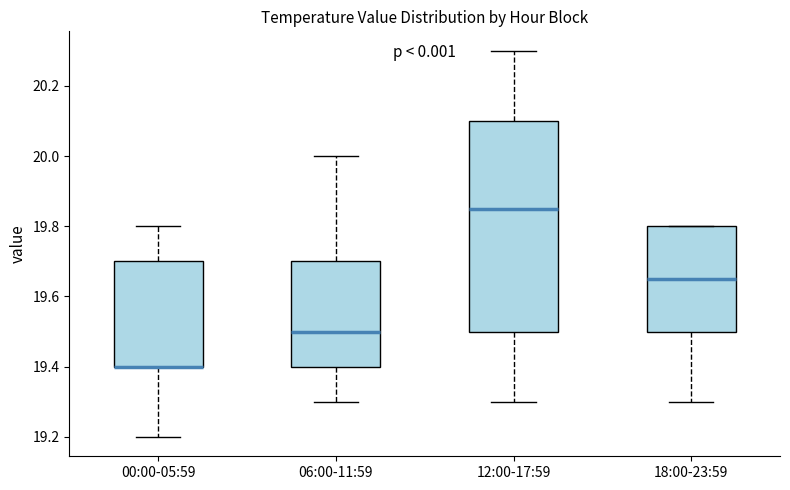

Where does the upper whisker of the box for 06:00-11:59 end on the y-axis? The values are not printed on the chart, so give them approximately, as read against the axis.

20.00